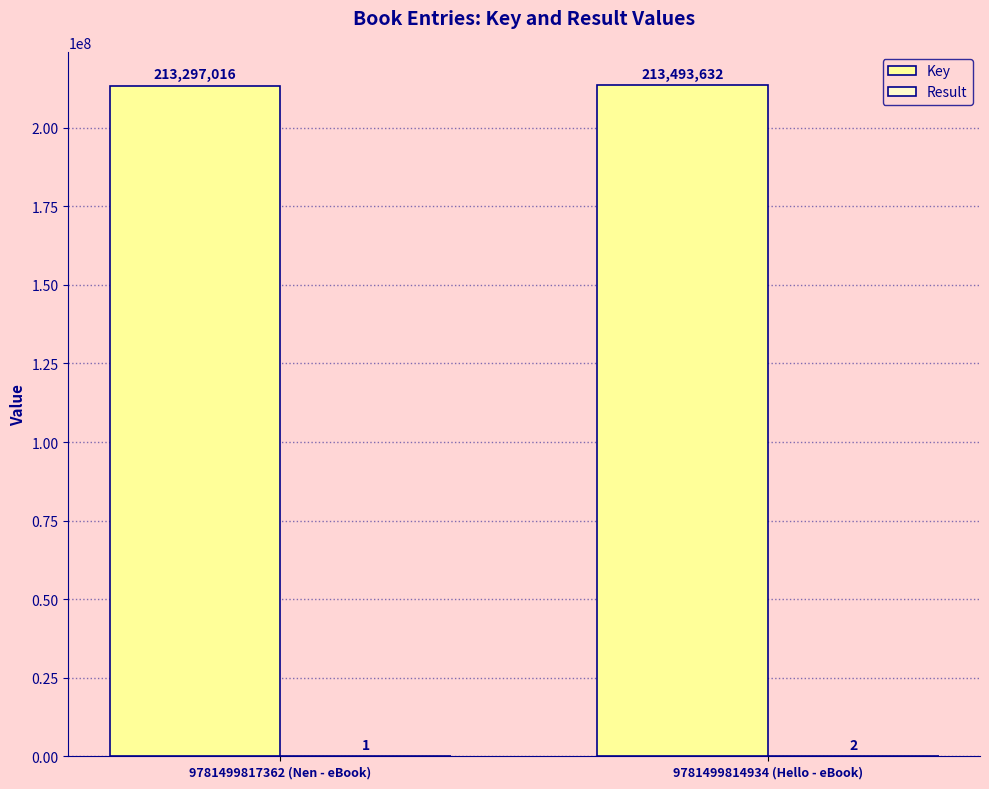

Are the bars grouped side by side (vs. stacked)?

Yes